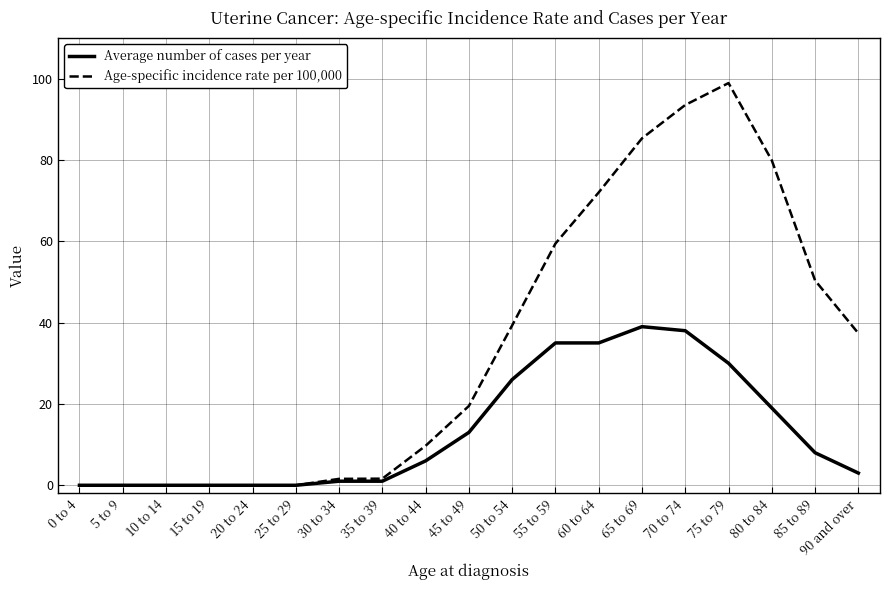

What is the highest value of the Average number of cases per year series?

39.0